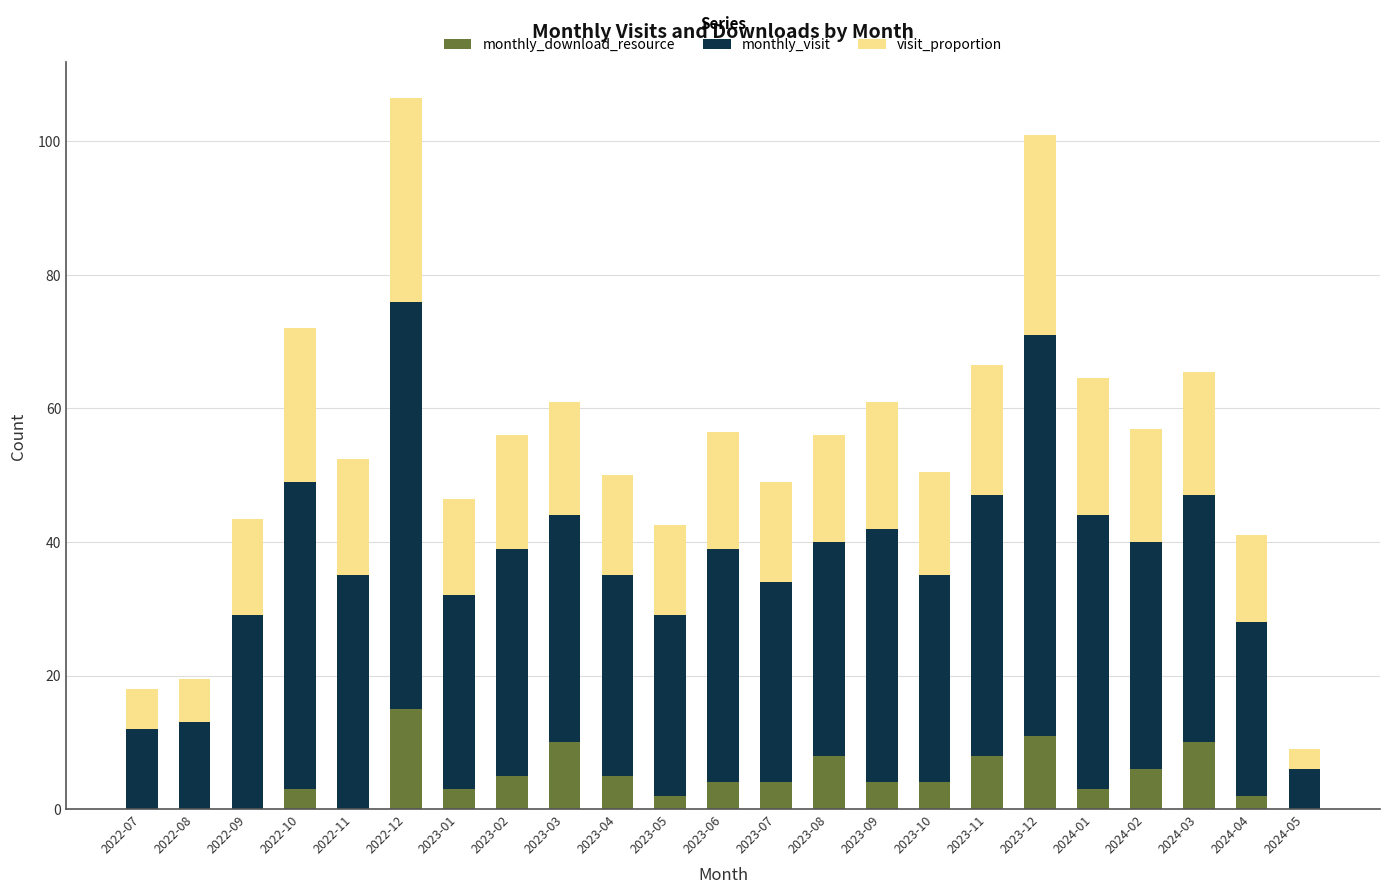

What is the maximum value for monthly_download_resource?

15.0